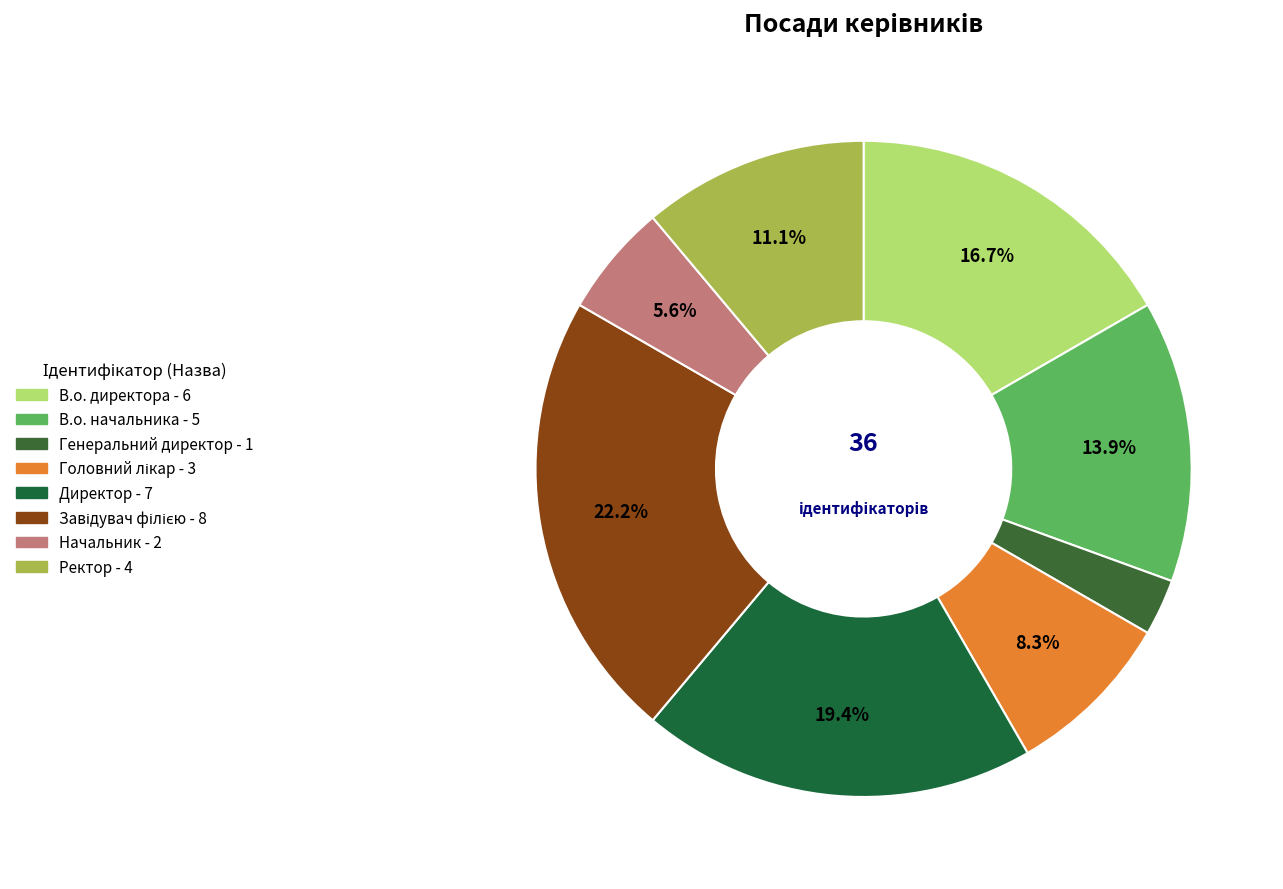

How many segments does this pie chart have?

8